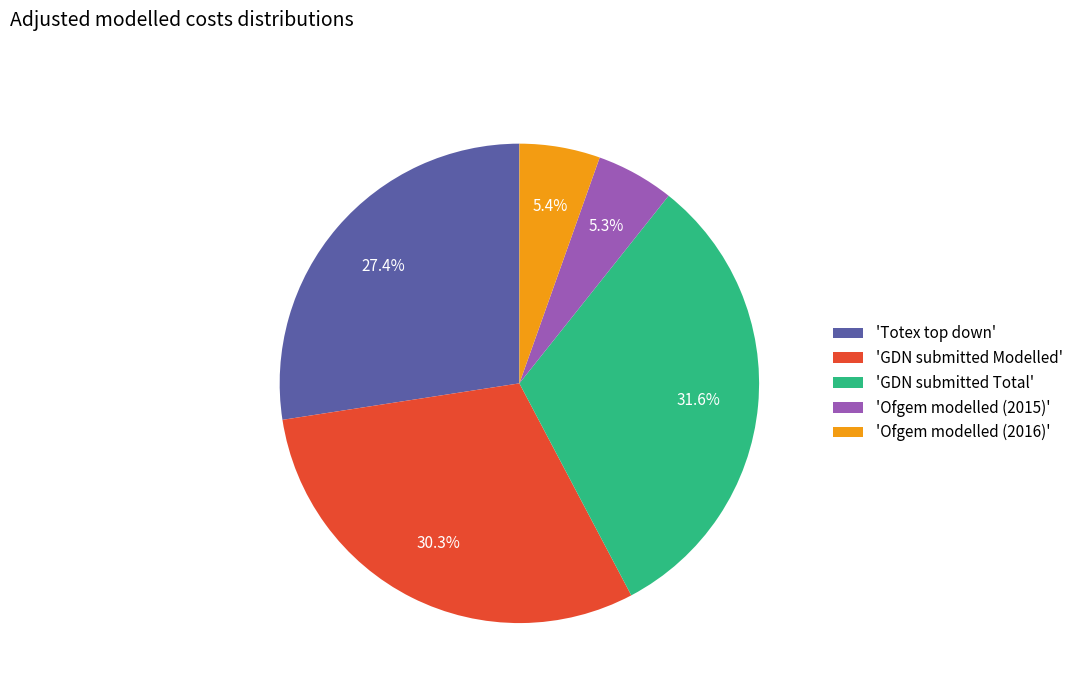

Is there a majority slice in this chart?

No